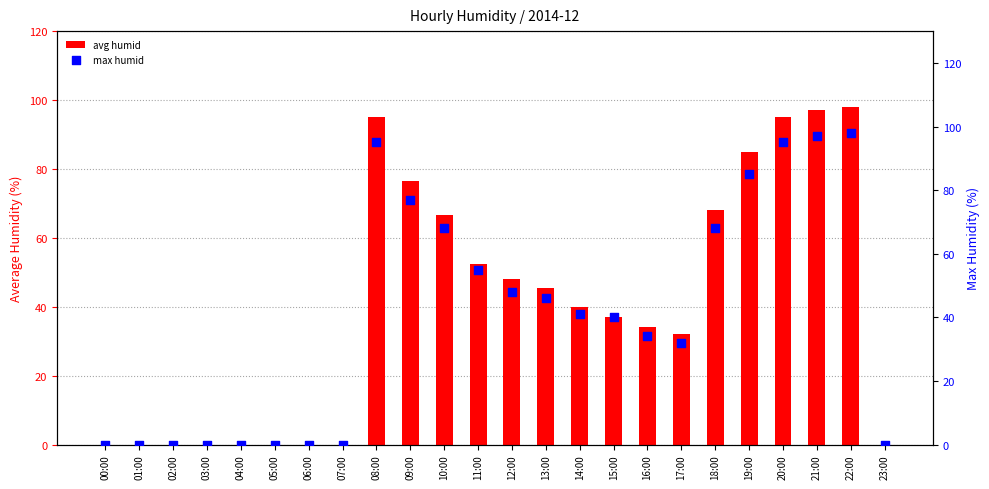

Is the value of avg humid at 18:00 greater than the value of max humid at 16:00?

Yes